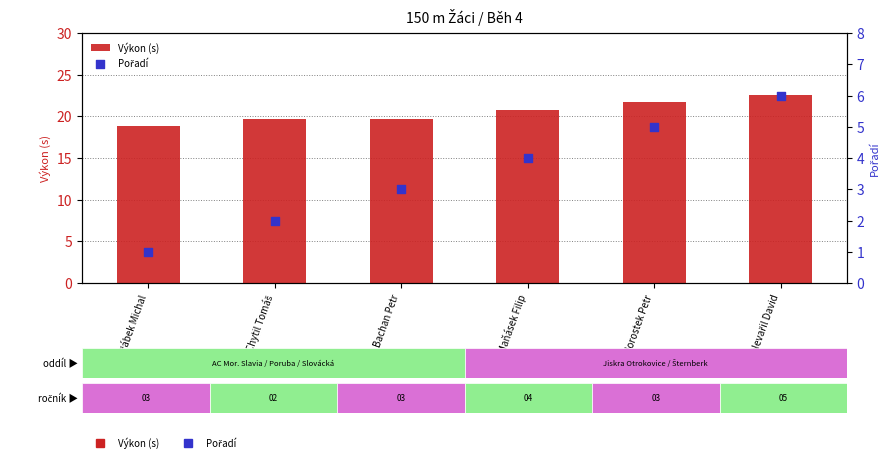

What are all the series names shown in the legend?

Výkon (s), Pořadí